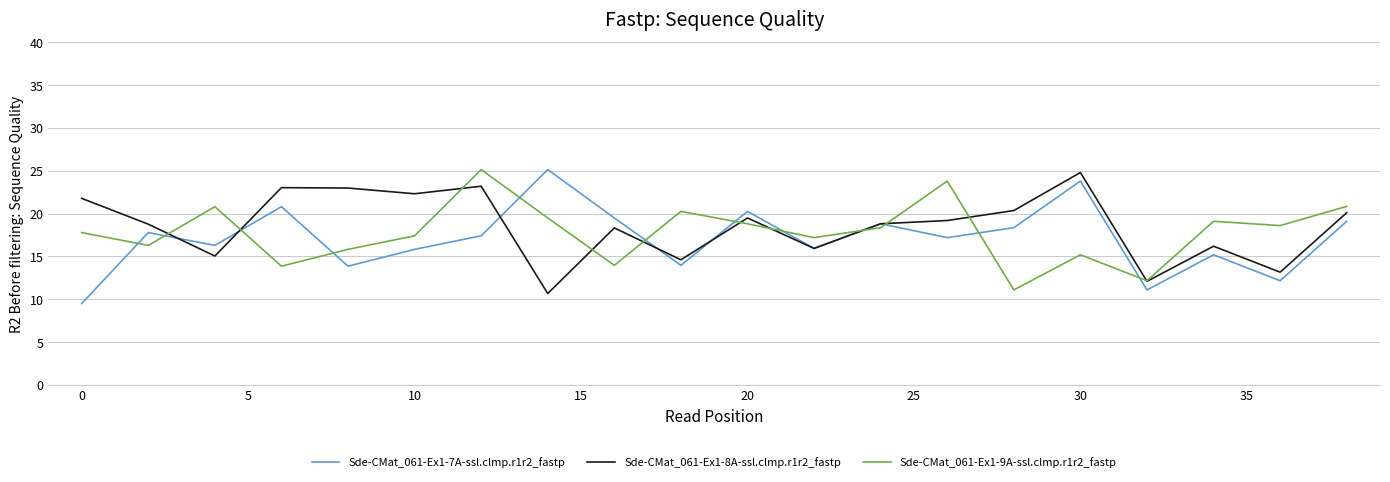

Which series has the widest spread of values?

Sde-CMat_061-Ex1-7A-ssl.clmp.r1r2_fastp